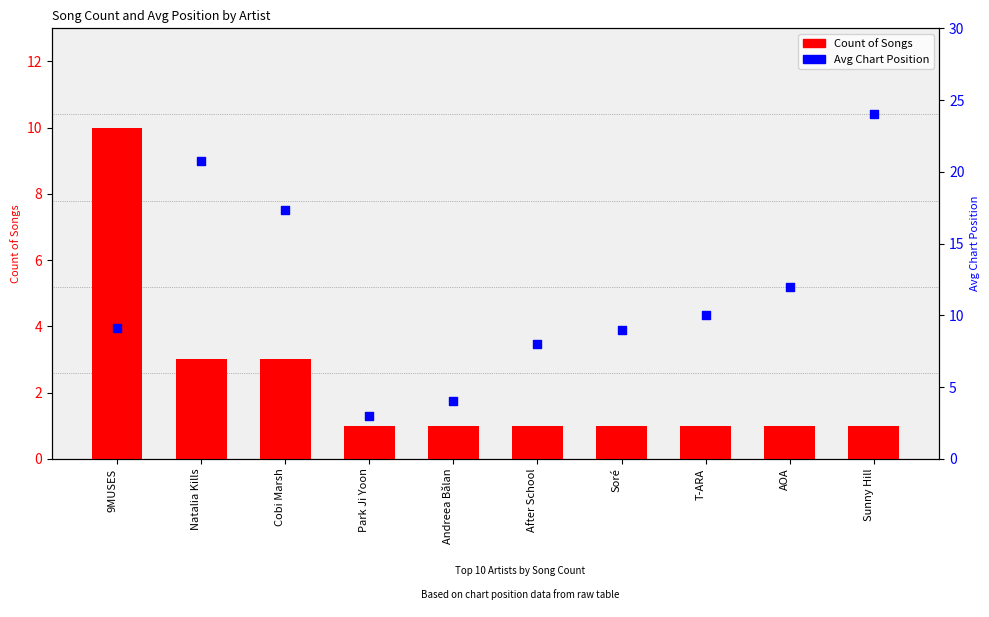

Which series contains the highest Y value?

Avg Chart Position